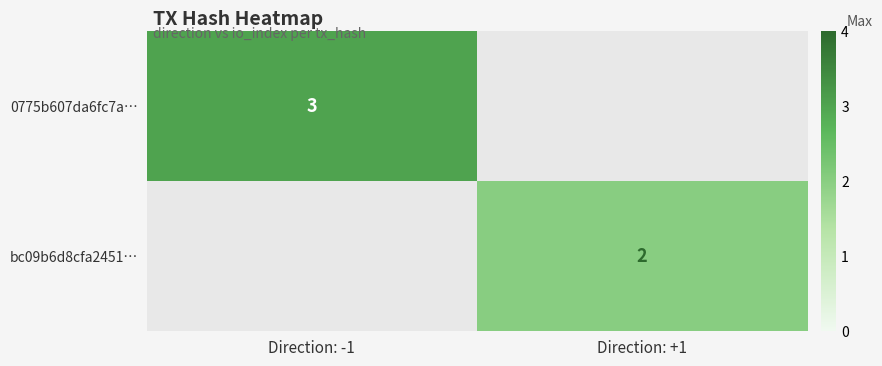

Where is 0775b607da6fc7a… nearest to the value 3?

Direction: -1